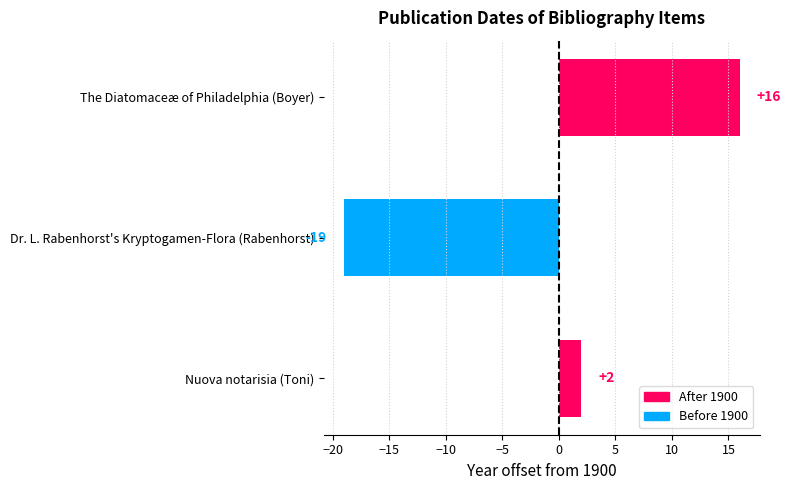

True or false: the data shows -19 at Dr. L. Rabenhorst's Kryptogamen-Flora (Rabenhorst).

True